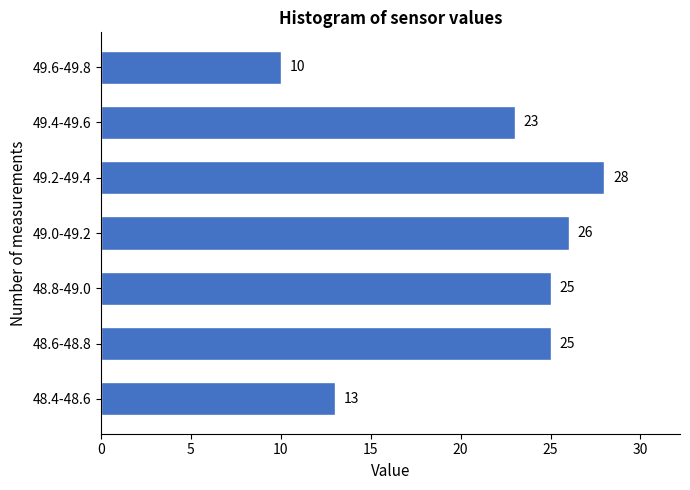

Reading bottom to top, list all the values displayed in this chart.

48.4-48.6=13	48.6-48.8=25	48.8-49.0=25	49.0-49.2=26	49.2-49.4=28	49.4-49.6=23	49.6-49.8=10